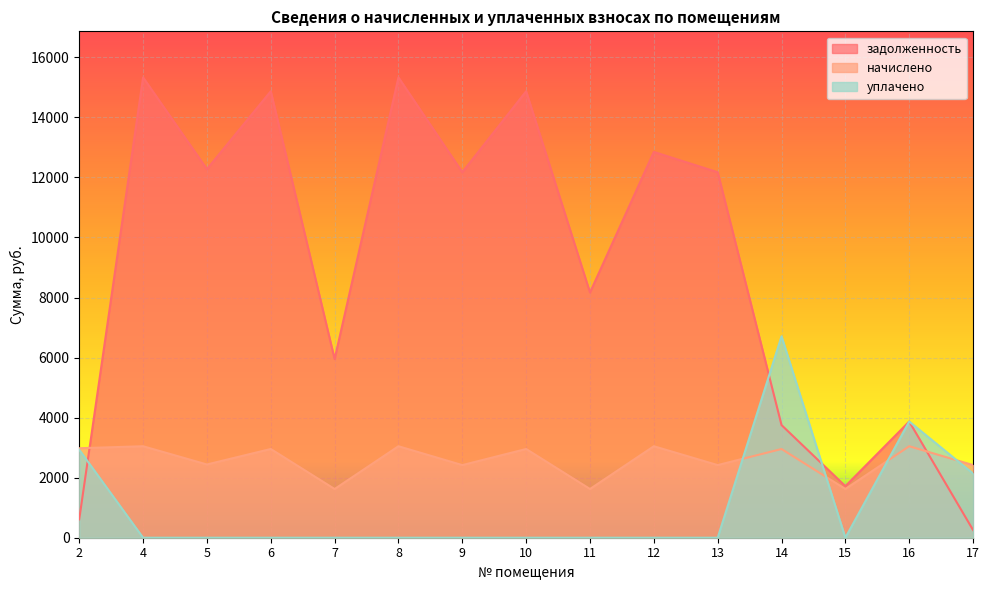

True or false: начислено and уплачено cross at least once.

True